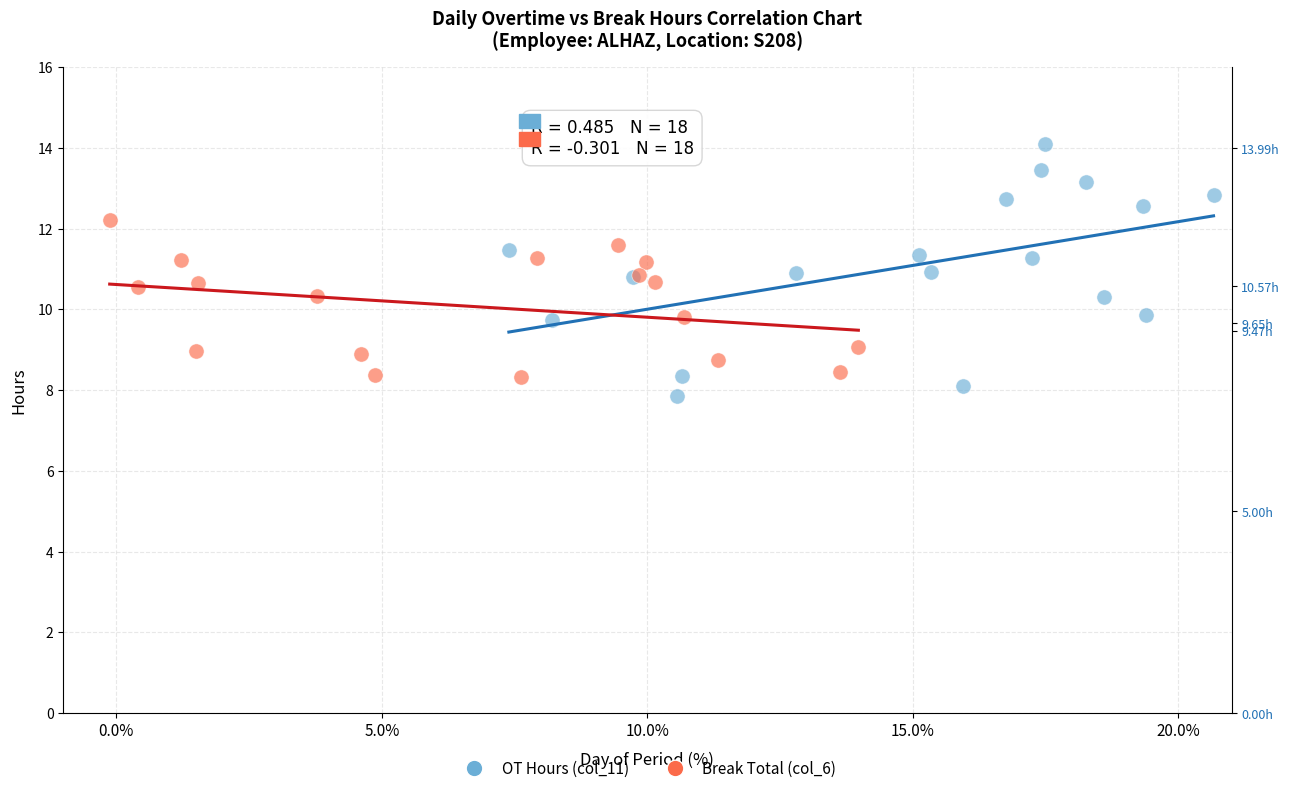

Which series contains the lowest Y value?

OT Hours (col_11)